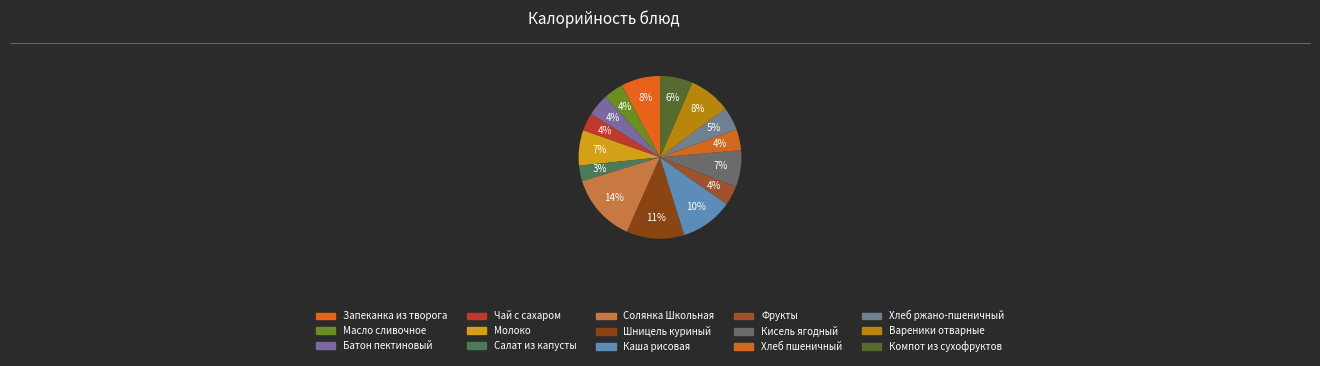

To the nearest percent, what is the average slice percentage?

7%